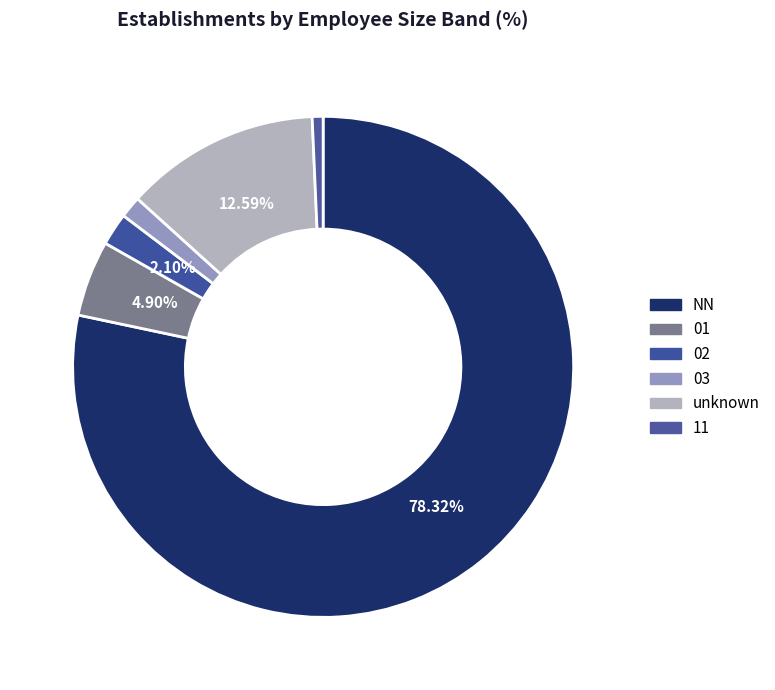

To the nearest percent, what percentage of the pie is 02?

2%